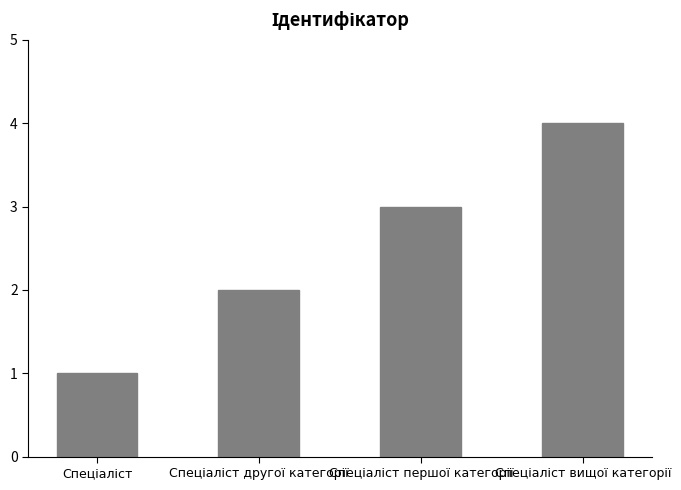

How many bars are there in total?

4